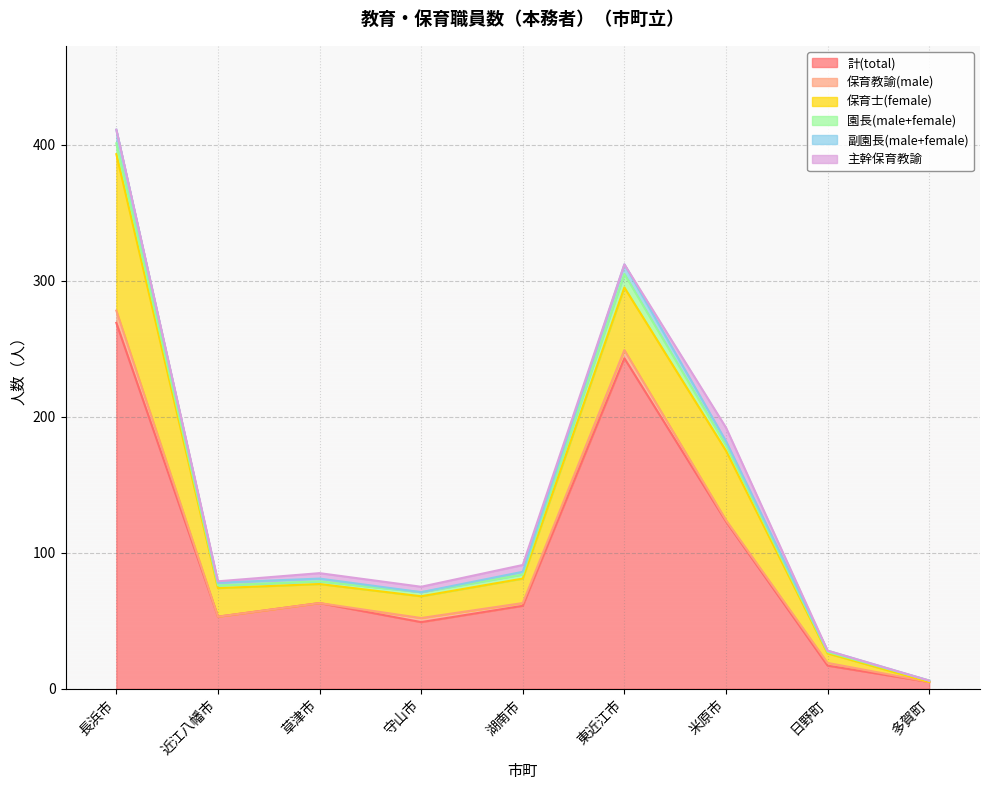

How many data points in 計(total) are above 61?

4